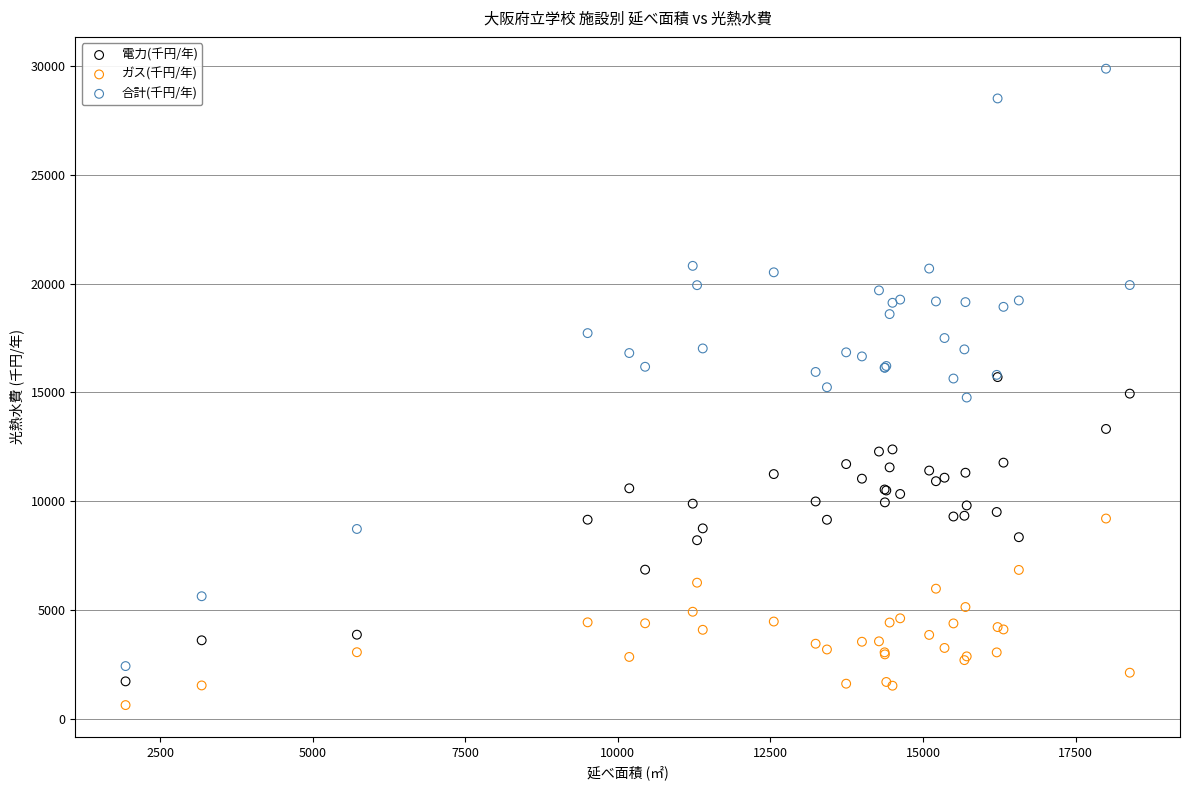

Which series has the widest spread of Y values?

合計(千円/年)